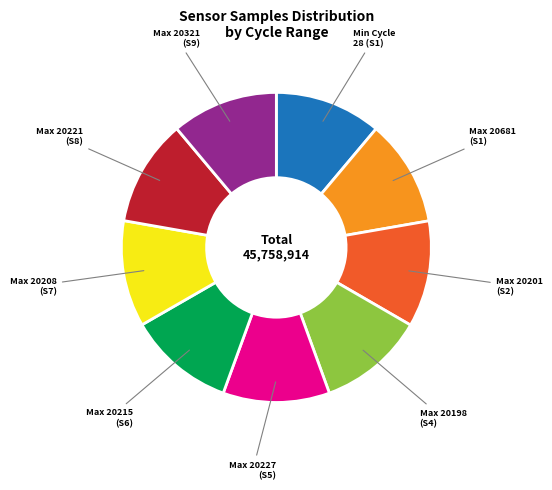

Is there any slice that represents more than half of the pie?

No